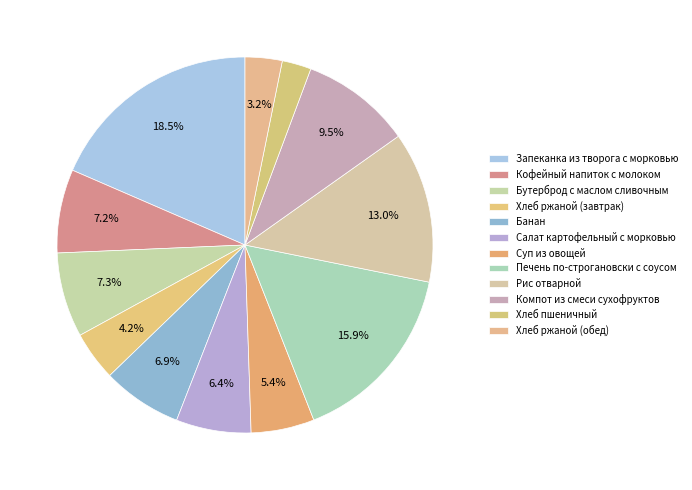

Count the number of slices in the pie.

12